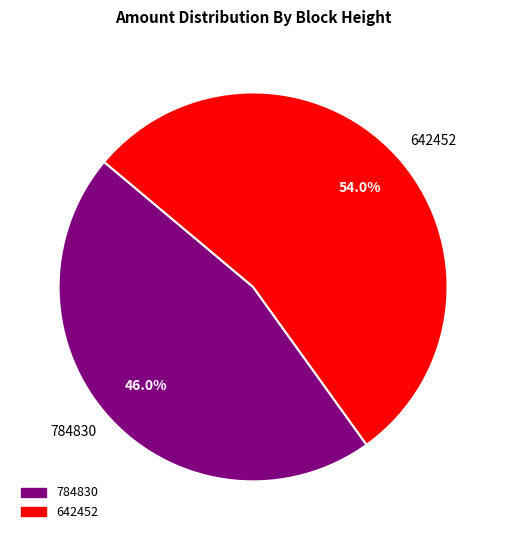

To the nearest percent, what portion does 642452 represent?

54%